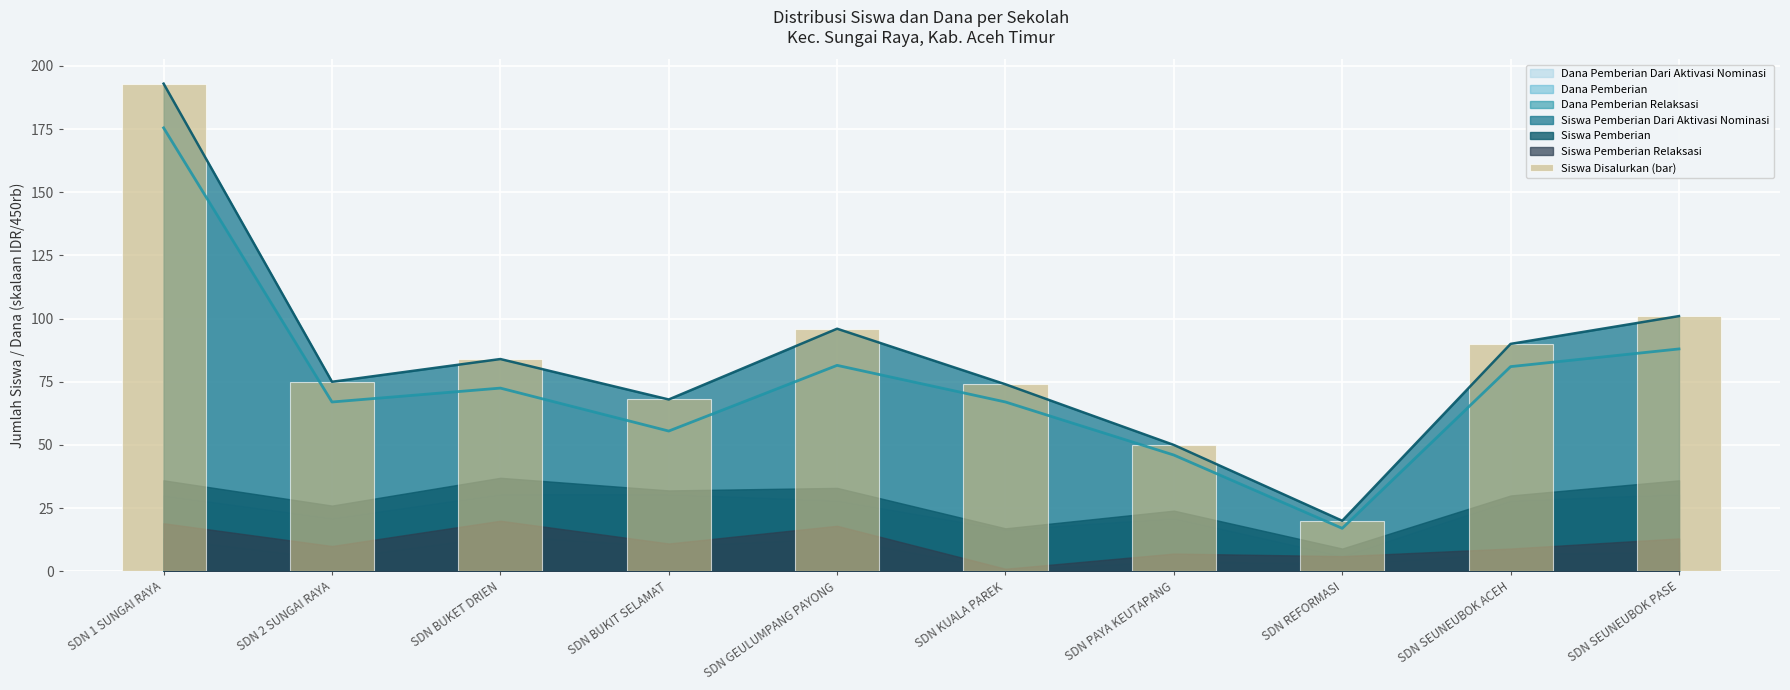

Rank the categories by value from lowest to highest.

SDN REFORMASI, SDN PAYA KEUTAPANG, SDN BUKIT SELAMAT, SDN KUALA PAREK, SDN 2 SUNGAI RAYA, SDN BUKET DRIEN, SDN SEUNEUBOK ACEH, SDN GEULUMPANG PAYONG, SDN SEUNEUBOK PASE, SDN 1 SUNGAI RAYA